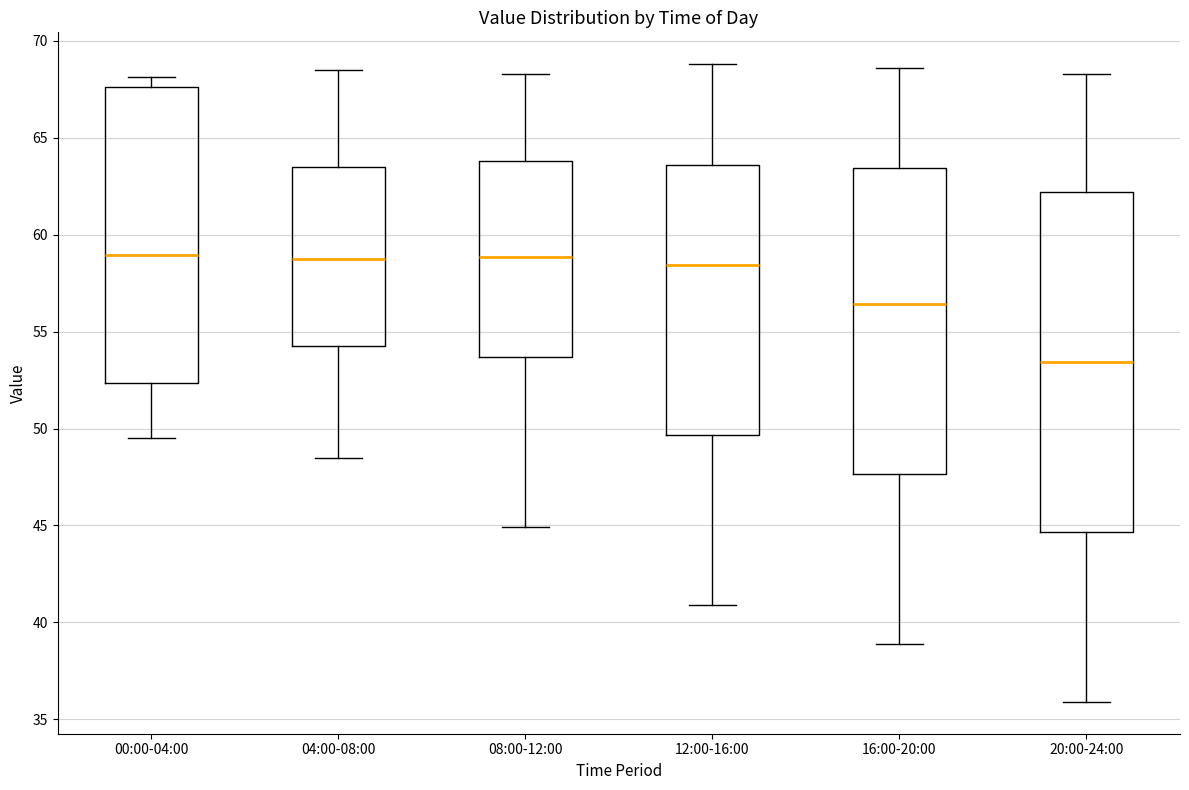

Reading left to right, read every box against the y-axis: the position of its median line, the range the box covers, and the ends of its whiskers. The values are not printed on the chart, so give them approximately, as read against the axis.

00:00-04:00: median 59.0, box 52.5 to 67.5, whiskers 49.5 to 68.0
04:00-08:00: median 59.0, box 54.5 to 63.5, whiskers 48.5 to 68.5
08:00-12:00: median 59.0, box 53.5 to 64.0, whiskers 45.0 to 68.5
12:00-16:00: median 58.5, box 49.5 to 63.5, whiskers 41.0 to 69.0
16:00-20:00: median 56.5, box 47.5 to 63.5, whiskers 39.0 to 68.5
20:00-24:00: median 53.5, box 44.5 to 62.0, whiskers 36.0 to 68.5